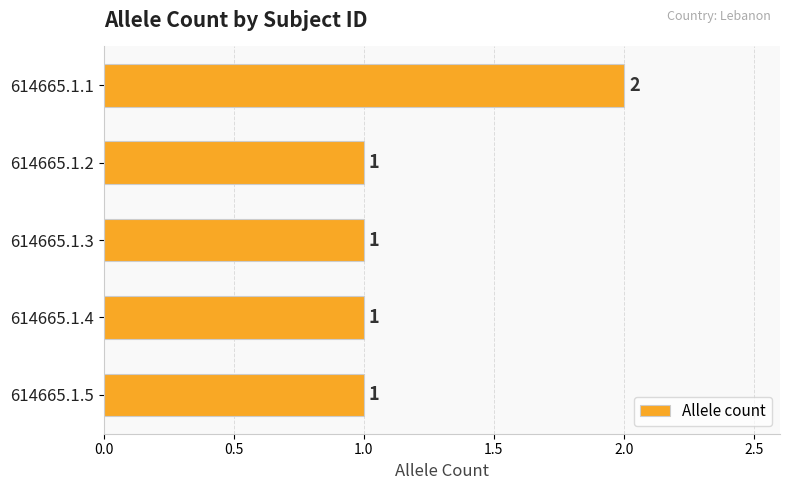

What is the value of the 4th bar from the top?

1